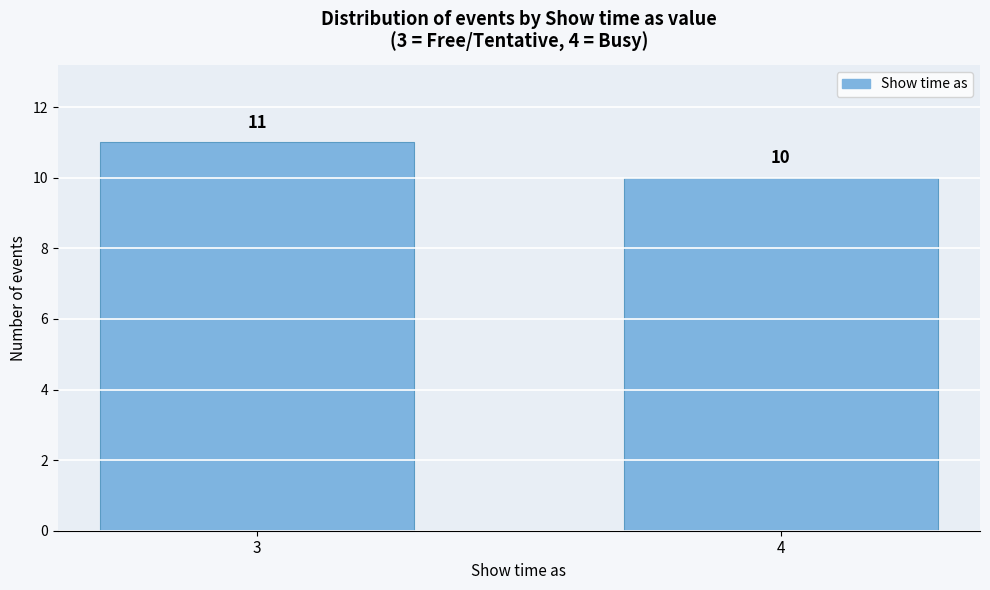

Reading left to right, what are all the values shown in this chart?

3=11	4=10